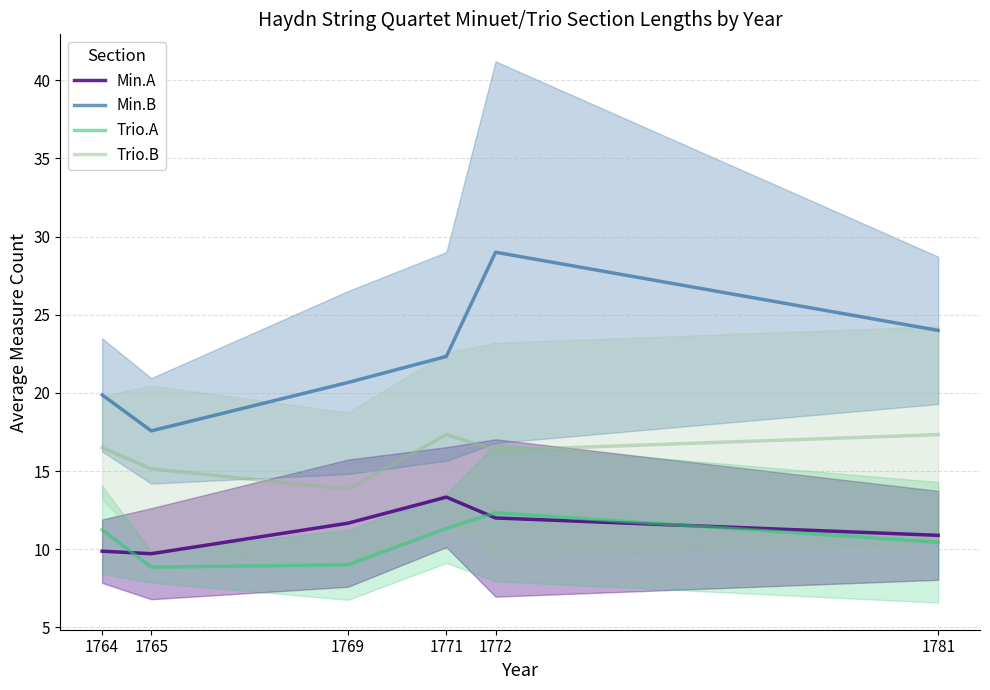

True or false: Trio.B and Trio.A intersect in this chart.

False